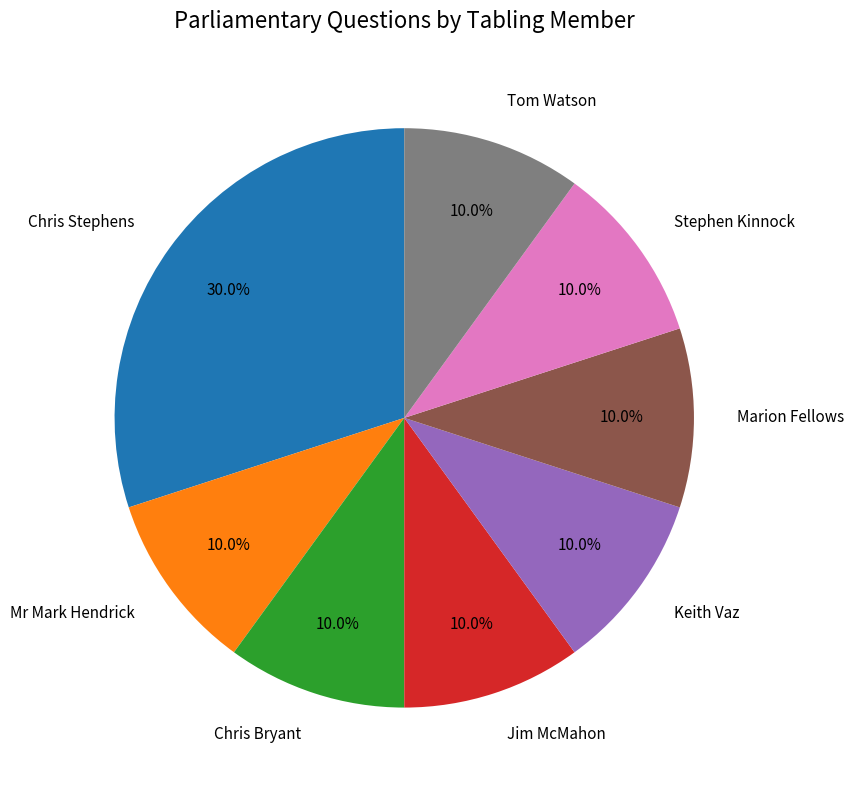

Combined, do Keith Vaz and Tom Watson account for over 50%?

No